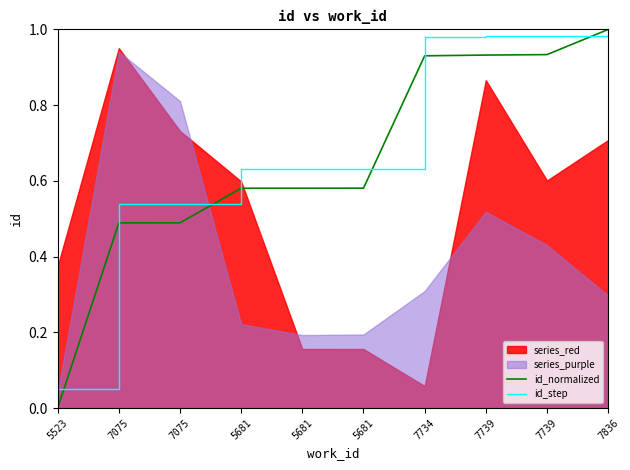

True or false: id_step has more than 1 interior local peaks.

False